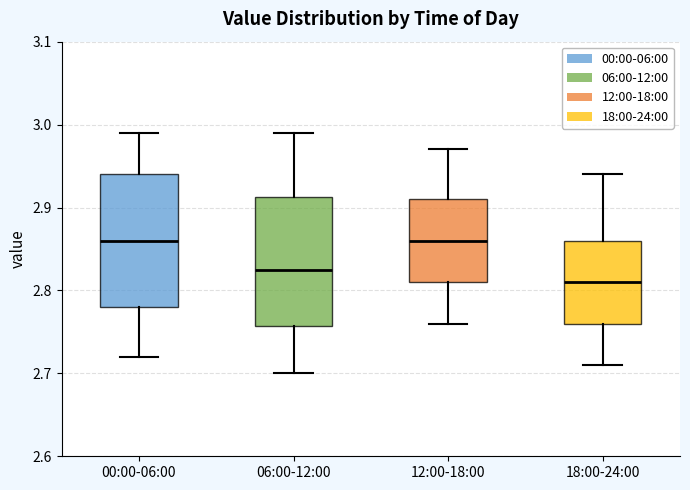

Where does the median line of the box for 06:00-12:00 sit on the y-axis? The values are not printed on the chart, so give them approximately, as read against the axis.

2.83